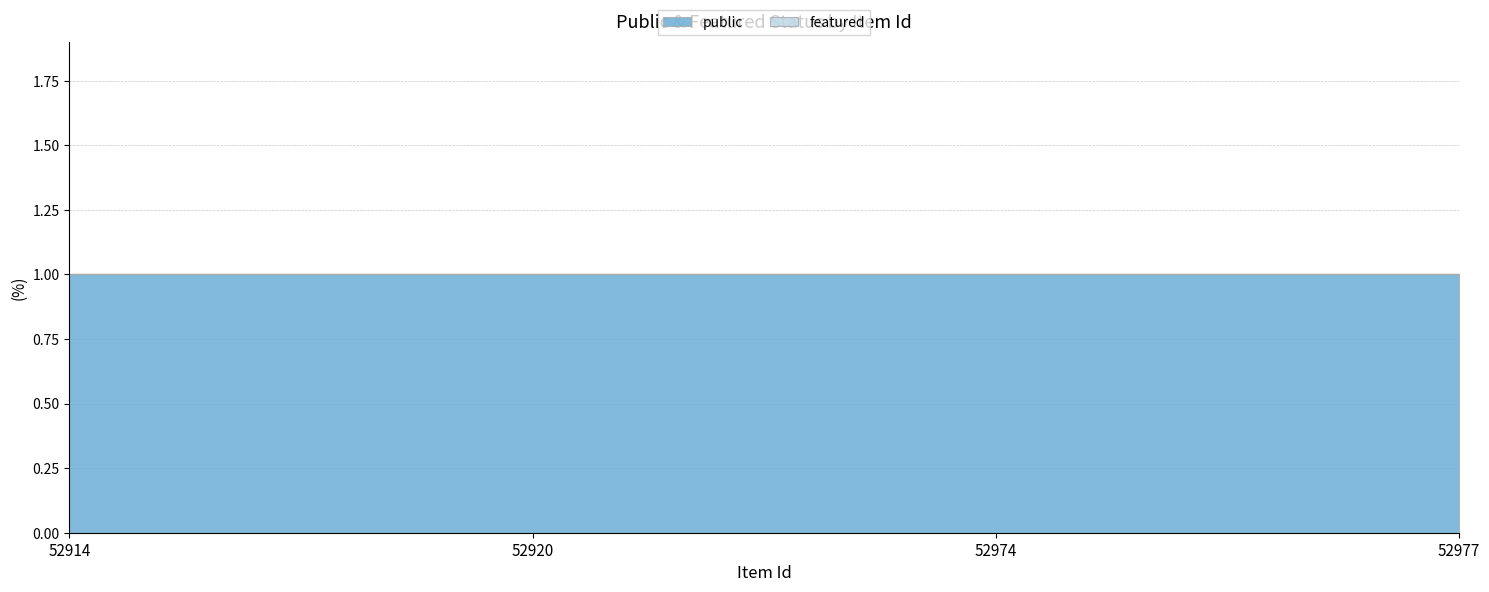

Read the public value at 52914.

1